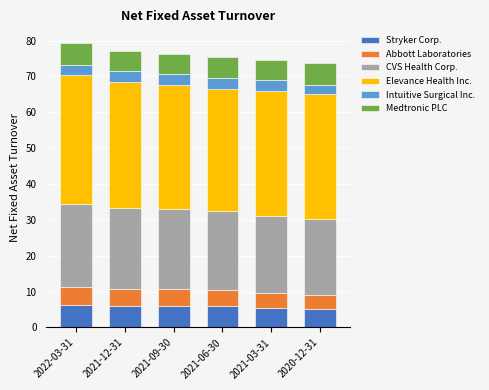

What is the lowest value of the Stryker Corp. series?

5.2